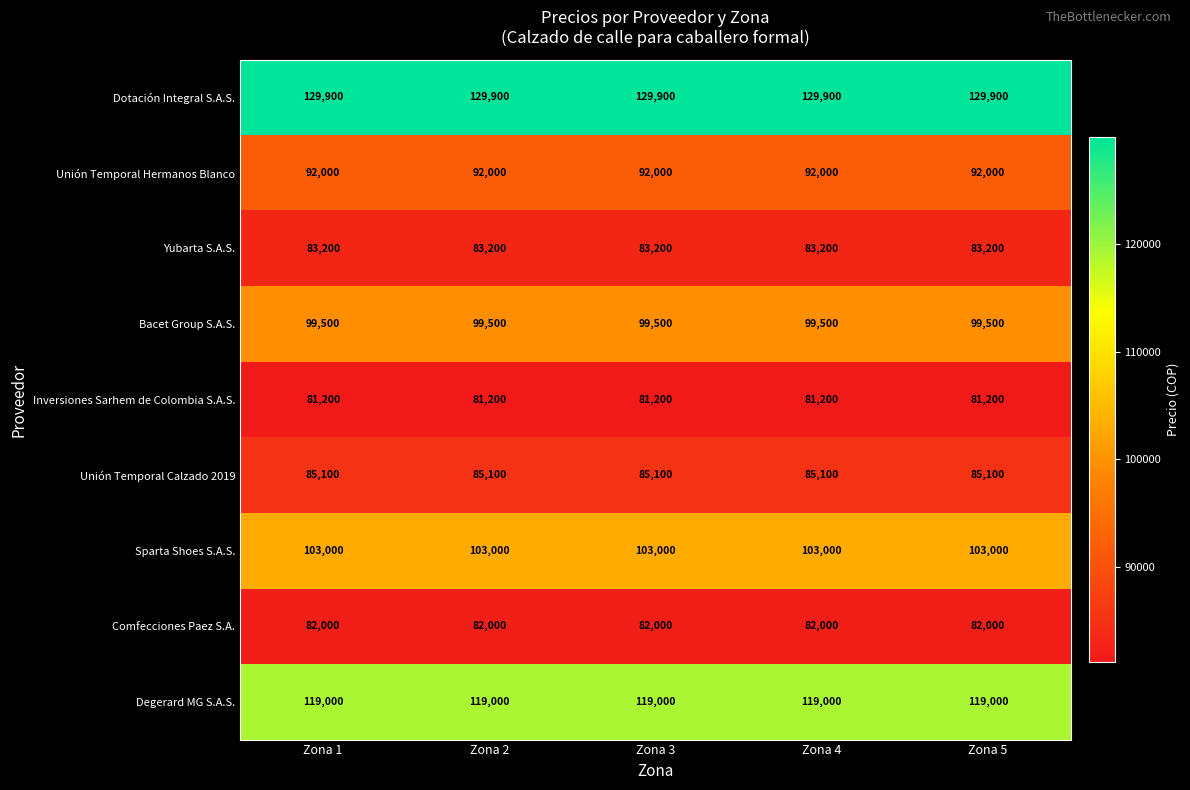

The Dotación Integral S.A.S. series shows 187190 at Zona 3. True or false?

False